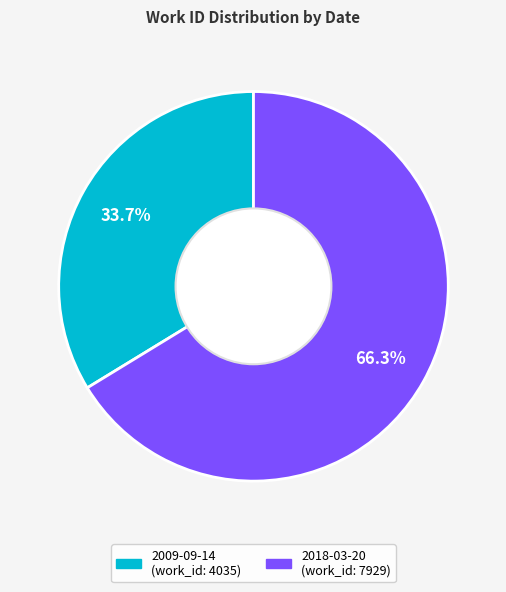

To the nearest percent, what is the difference between the 2018-03-20 and 2009-09-14 slice percentages?

33%